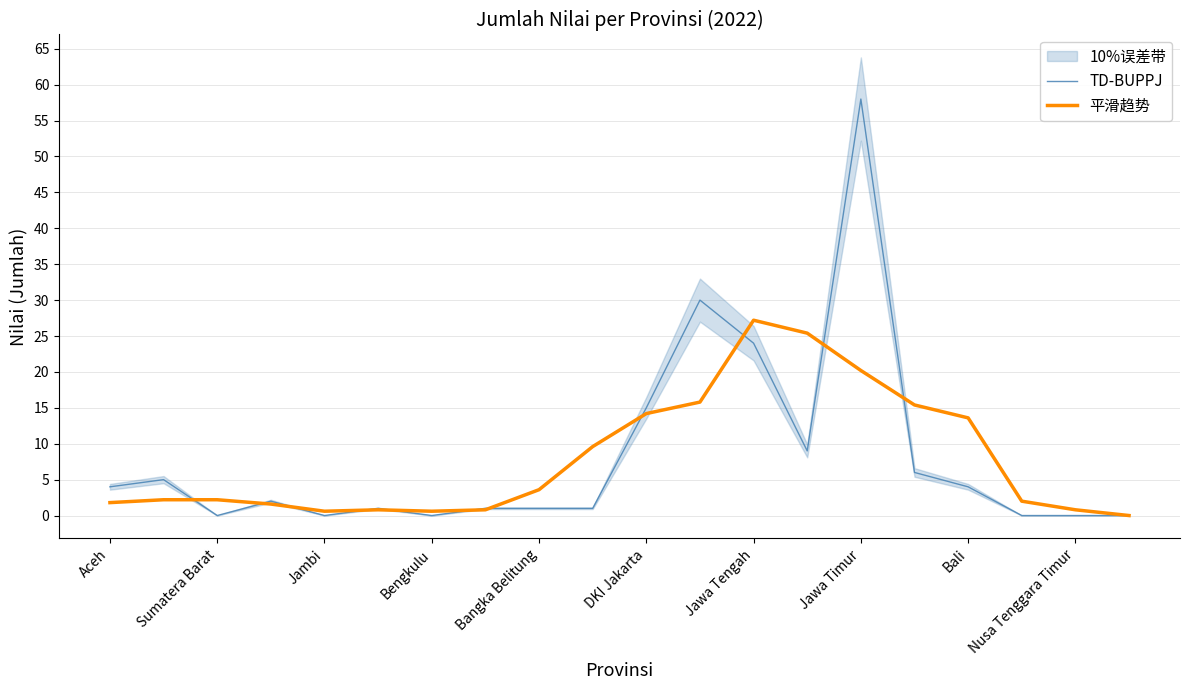

What is the average value of the TD-BUPPJ series?

8.1